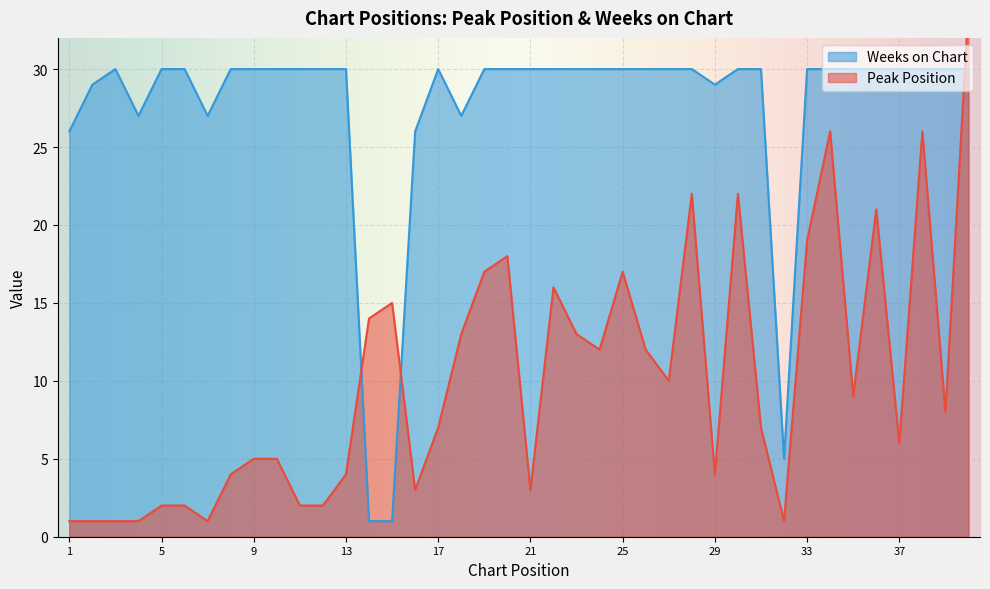

In Peak Position, how many points are higher than both neighbors (excluding endpoints)?

9